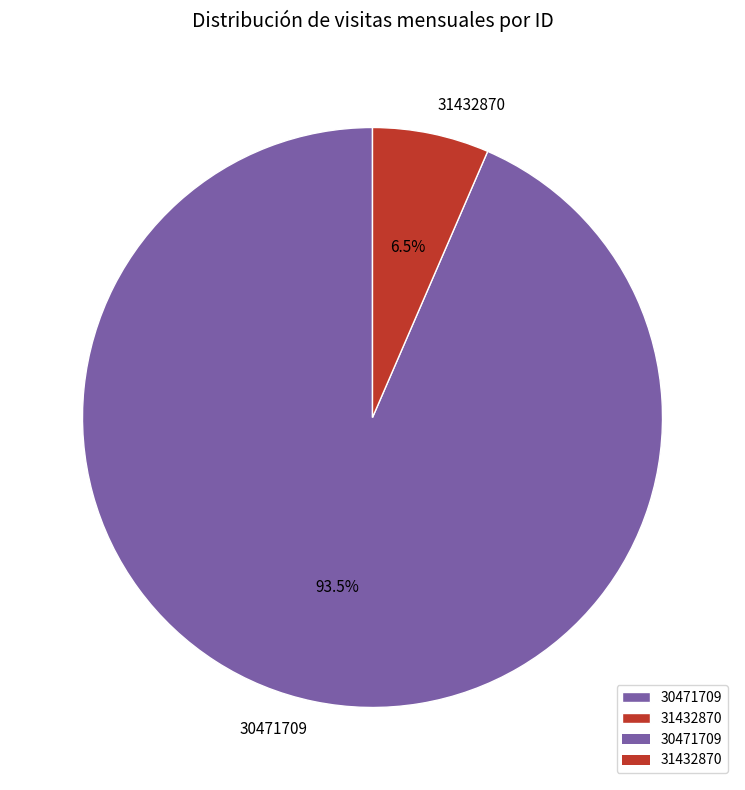

To the nearest percent, what is the combined percentage of 30471709 and 31432870?

100%